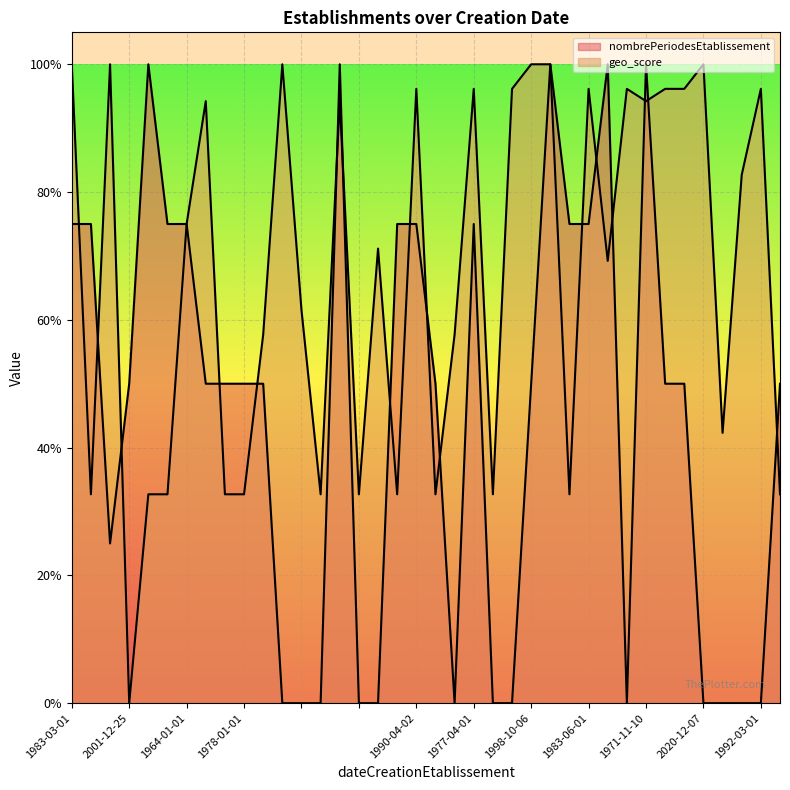

What is the difference between the maximum and minimum values in the geo_score series?

1.0